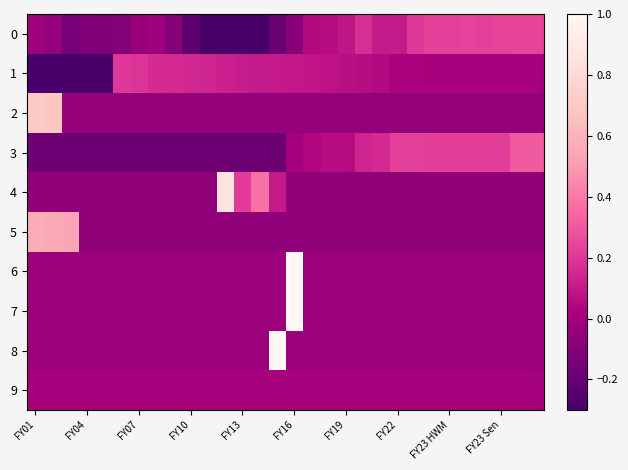

How many series are shown in this chart?

10